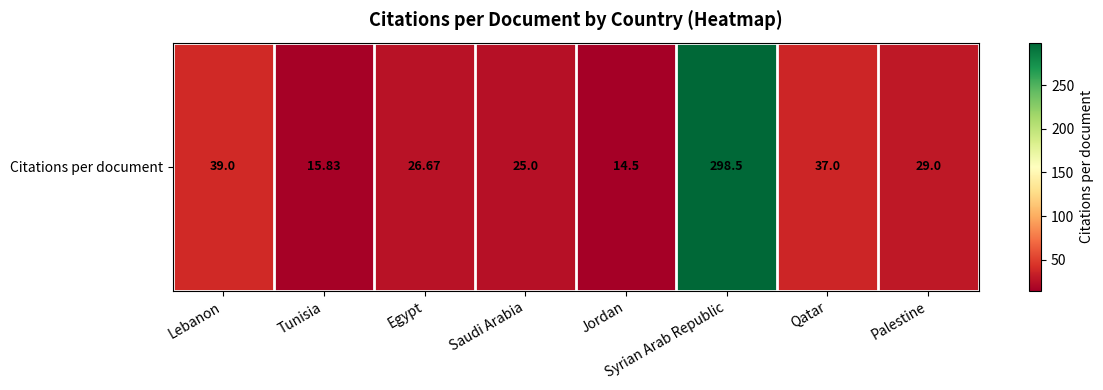

Rank the categories by value from lowest to highest.

Jordan, Tunisia, Saudi Arabia, Egypt, Palestine, Qatar, Lebanon, Syrian Arab Republic